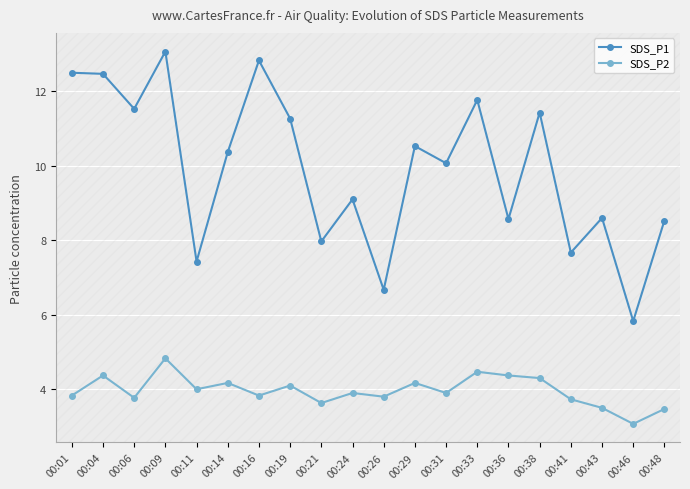

Between 00:26 and 00:38, which series saw the biggest shift?

SDS_P1